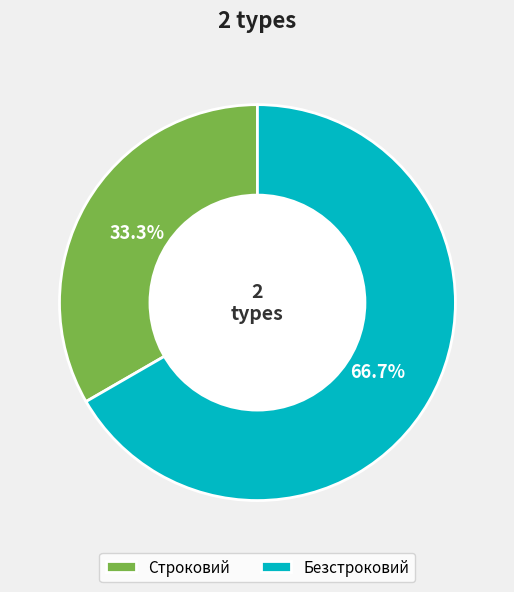

Count the number of slices in the pie.

2